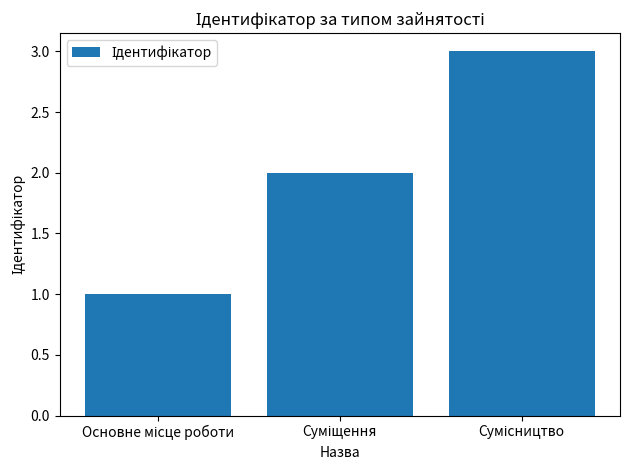

What is the greatest value displayed?

3